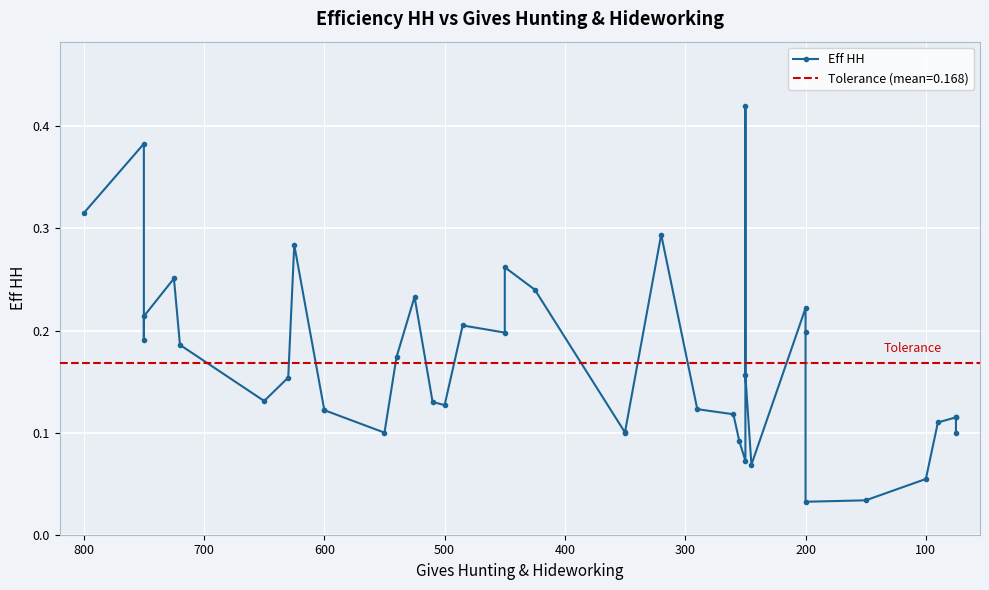

Does the chart display data point markers on the line(s)?

Yes